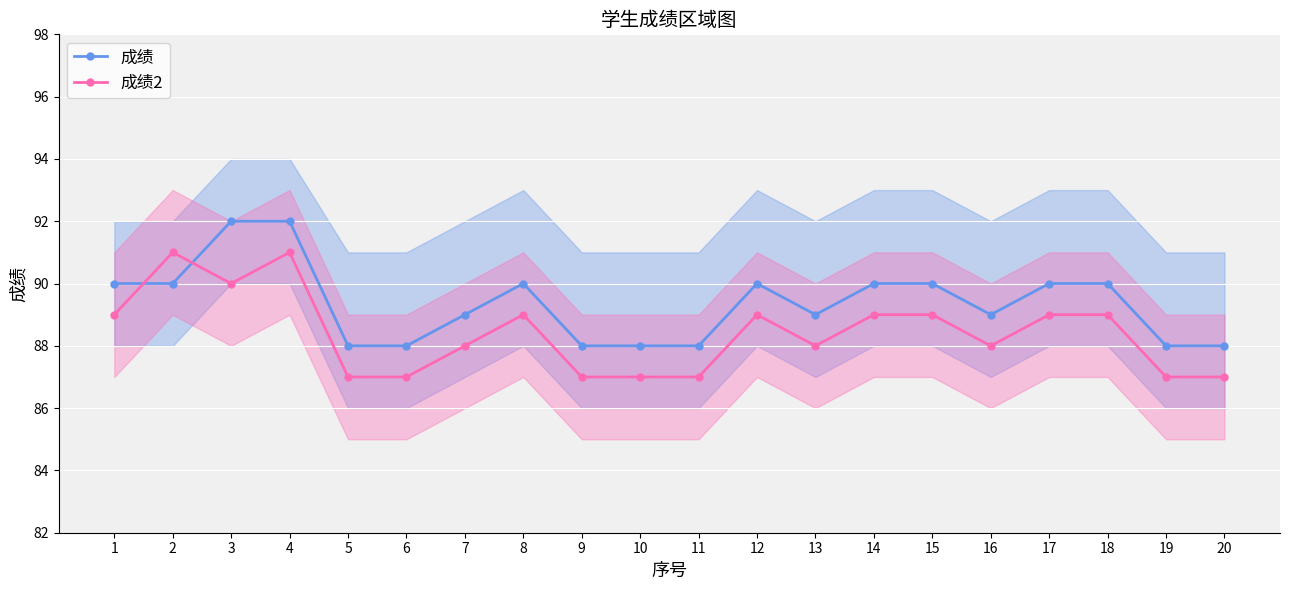

What is the greatest value displayed?

92